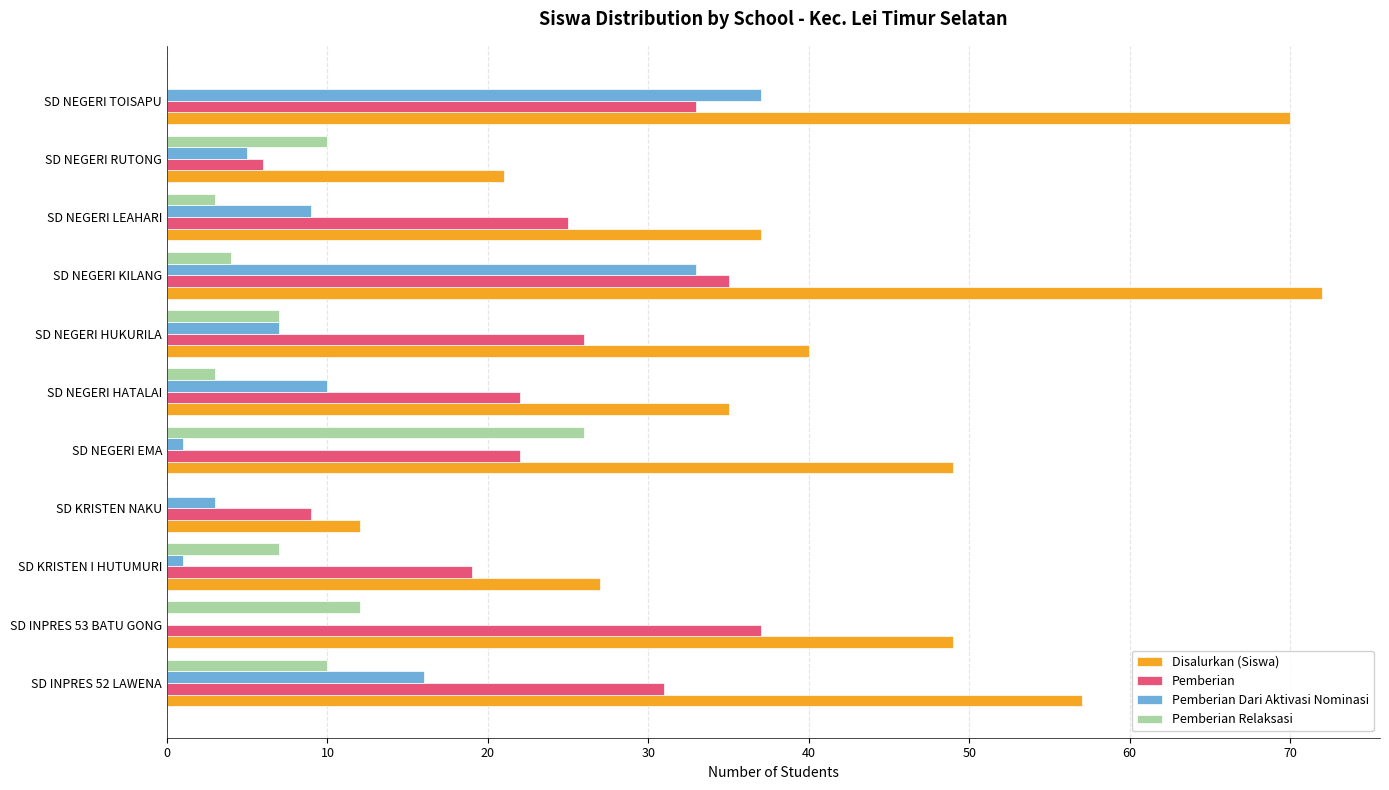

Which series changed the most between SD INPRES 52 LAWENA and SD INPRES 53 BATU GONG?

Pemberian Dari Aktivasi Nominasi